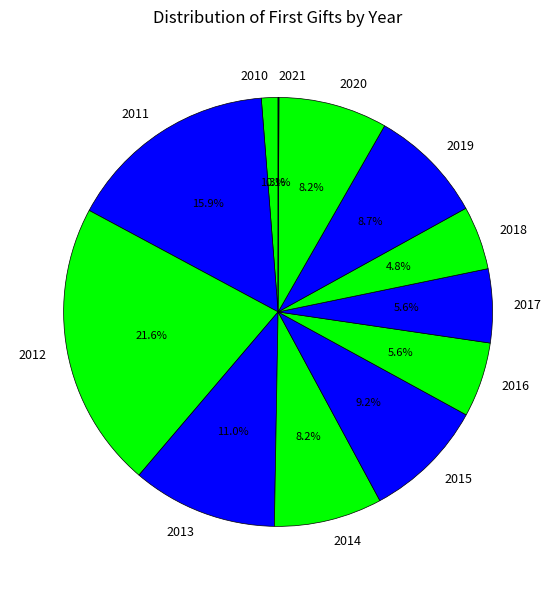

To the nearest percent, what percentage of the pie is 2010?

1%